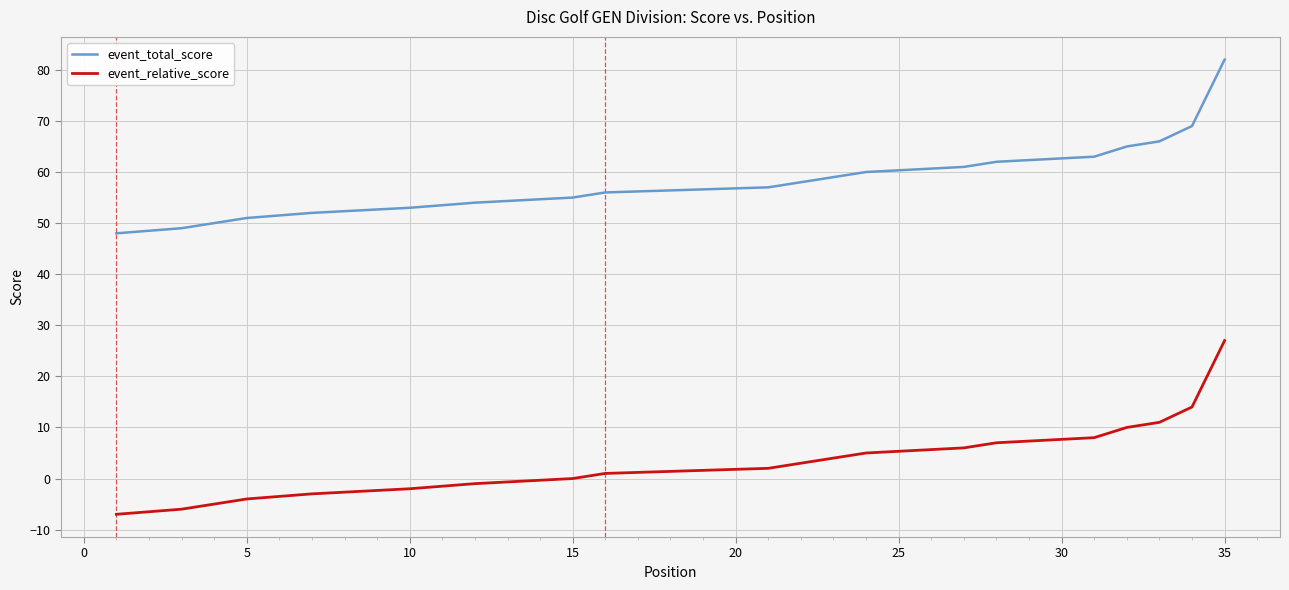

How many series are shown in this chart?

2